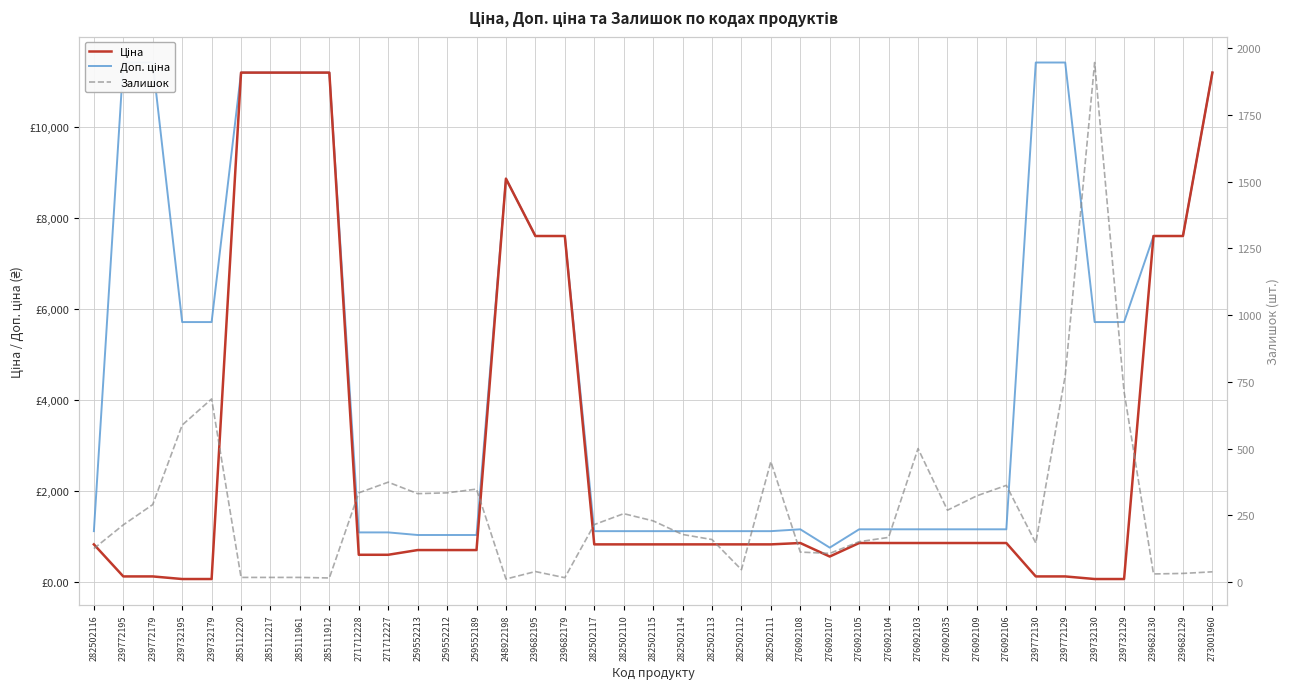

Between 239682195 and 282502110, which is larger?

239682195